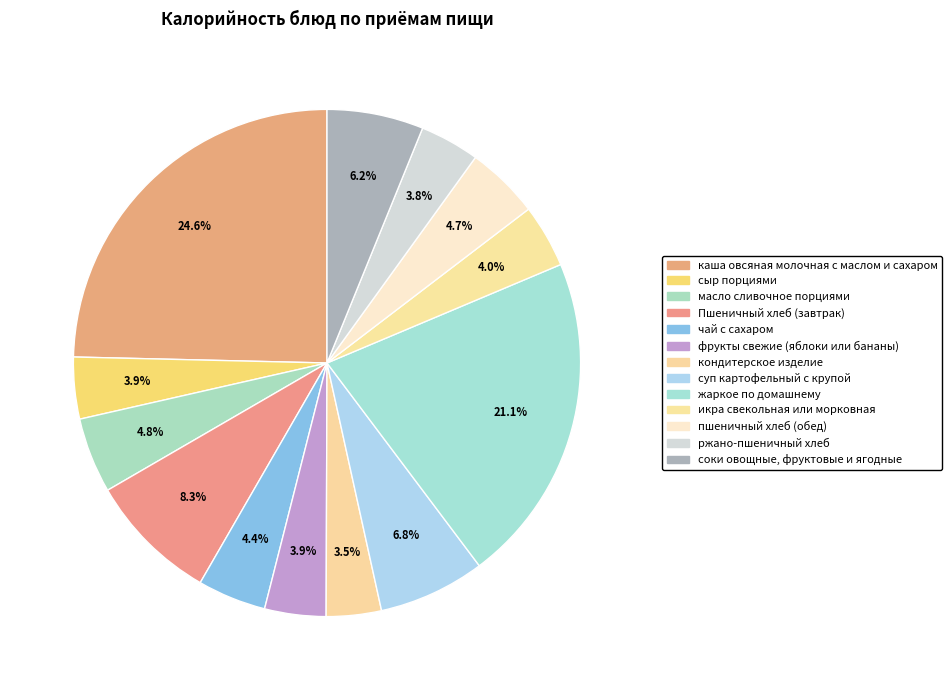

How much of the chart is everything except суп картофельный с крупой?

93.2%